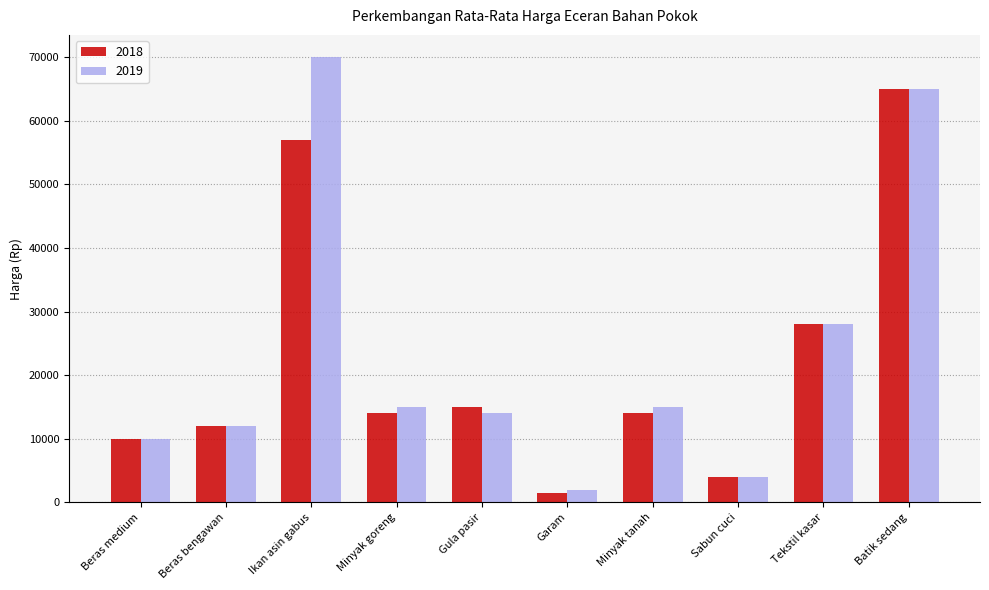

Reading right to left, what are all the values shown in this chart?

2018: Batik sedang=65000	Tekstil kasar=28000	Sabun cuci=4000	Minyak tanah=14000	Garam=1500	Gula pasir=15000	Minyak goreng=14000	Ikan asin gabus=57000	Beras bengawan=12000	Beras medium=10000
2019: Batik sedang=65000	Tekstil kasar=28000	Sabun cuci=4000	Minyak tanah=15000	Garam=2000	Gula pasir=14000	Minyak goreng=15000	Ikan asin gabus=70000	Beras bengawan=12000	Beras medium=10000